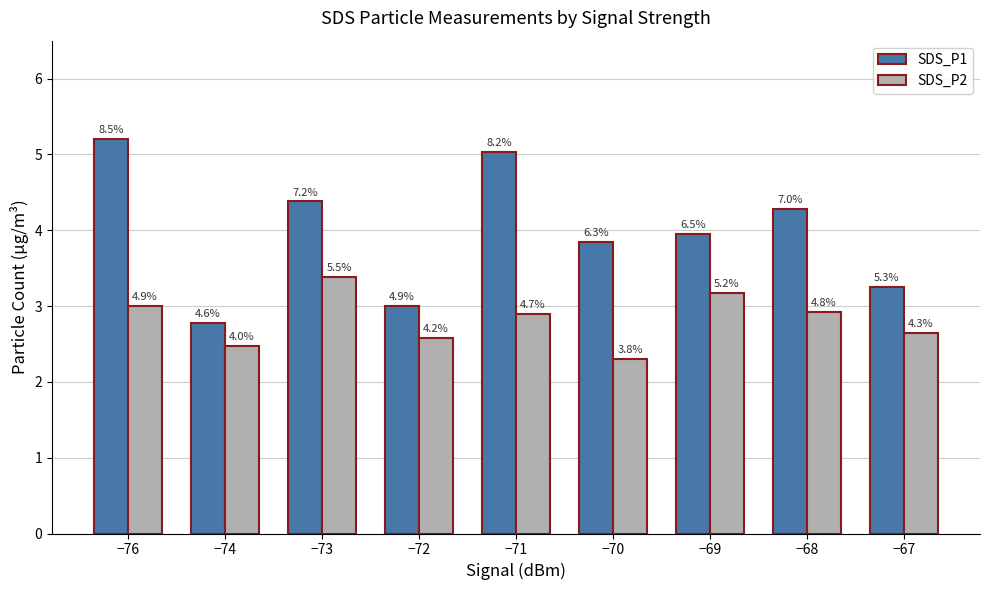

What is the total value across all series at −68?

7.2